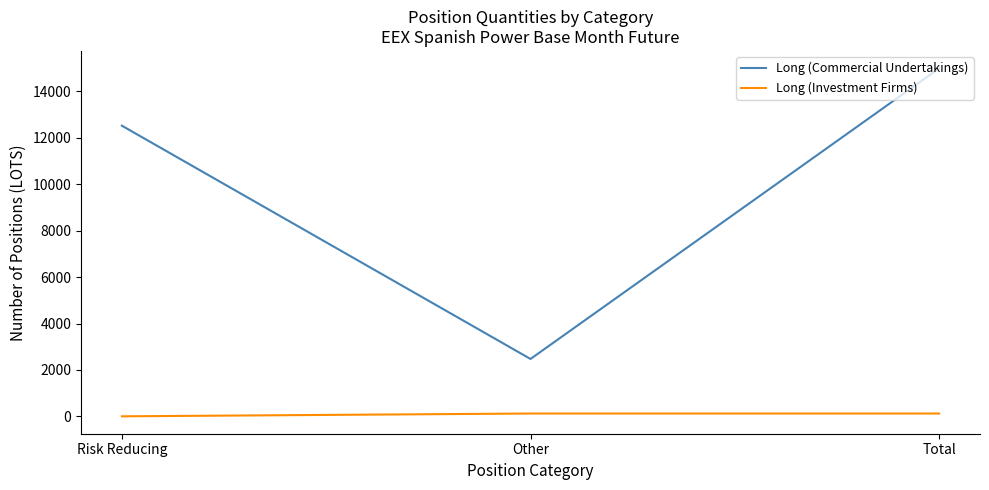

What is the maximum value for Long (Investment Firms)?

120.7